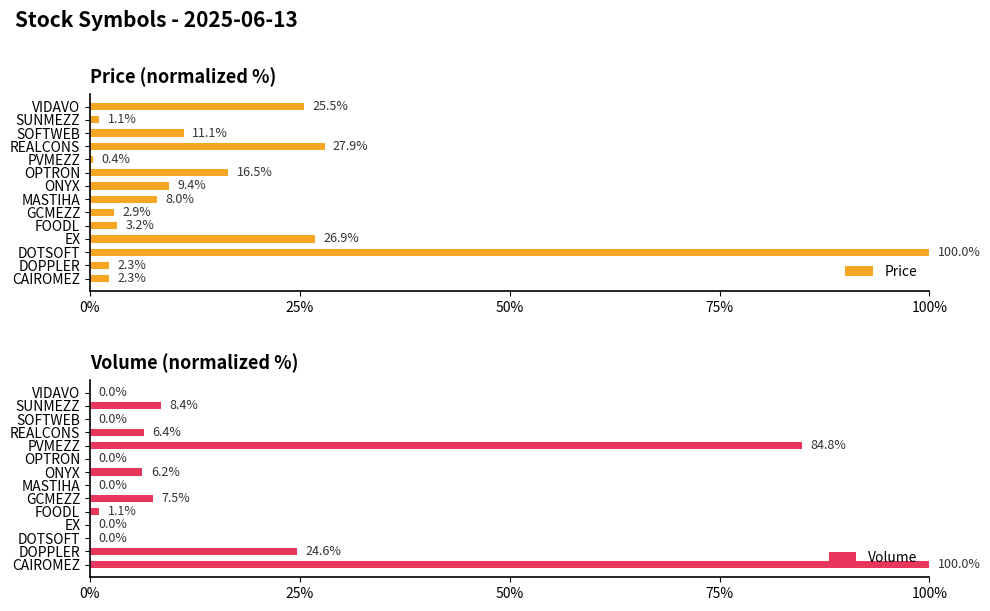

True or false: Price has a value of 2.3 at DOPPLER.

True